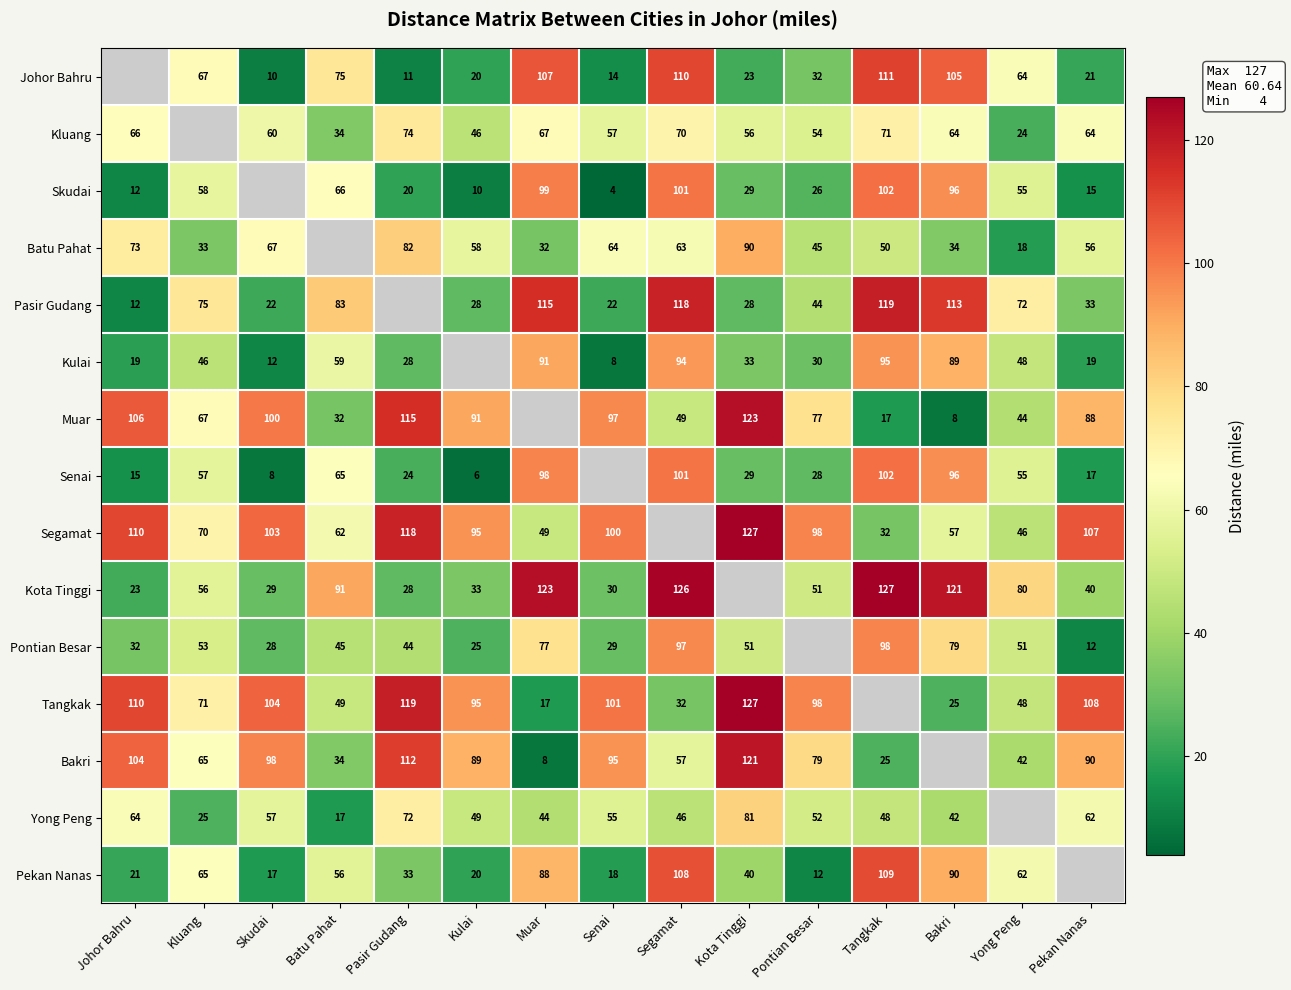

What is the sum of the Senai values at Pontian Besar and Pekan Nanas?

45